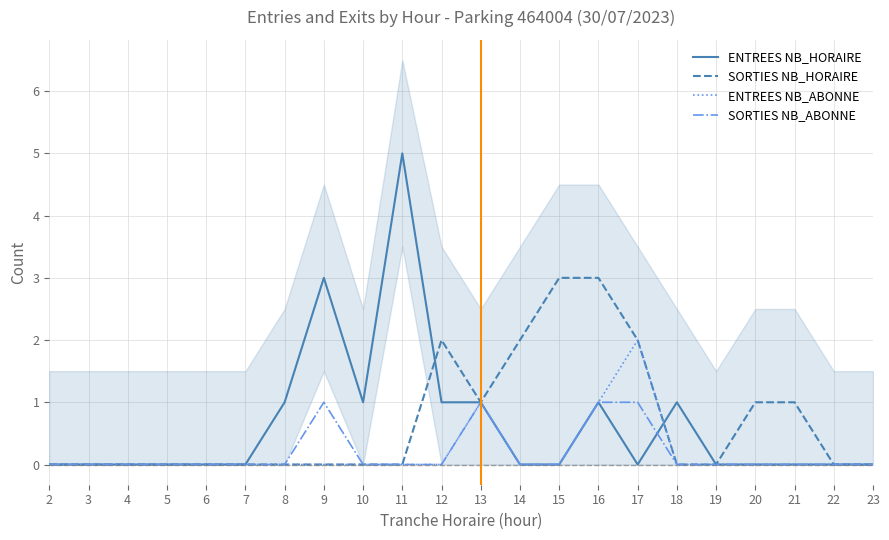

True or false: SORTIES NB_ABONNE and ENTREES NB_HORAIRE intersect in this chart.

True